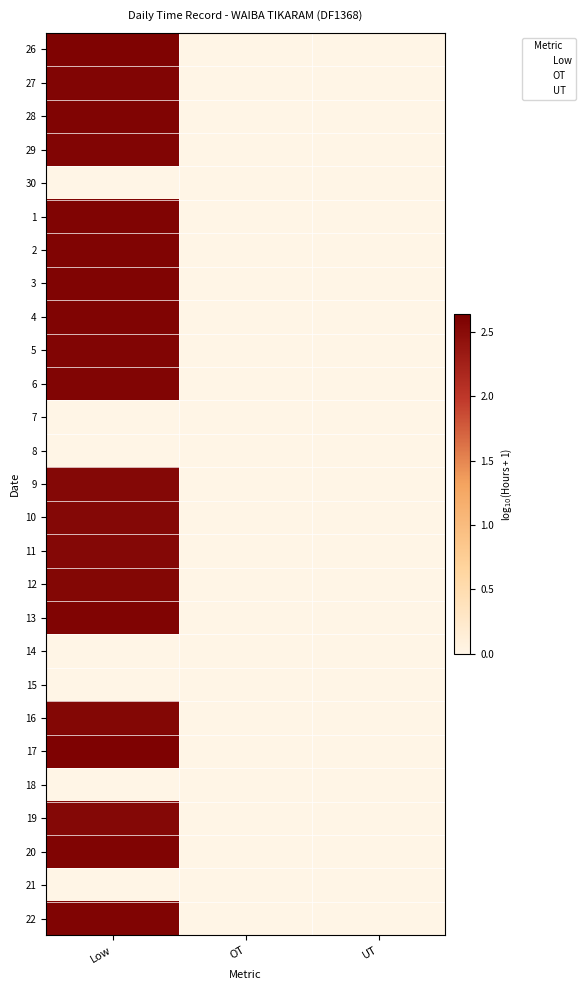

What is the highest value of the 11 series?

2.6